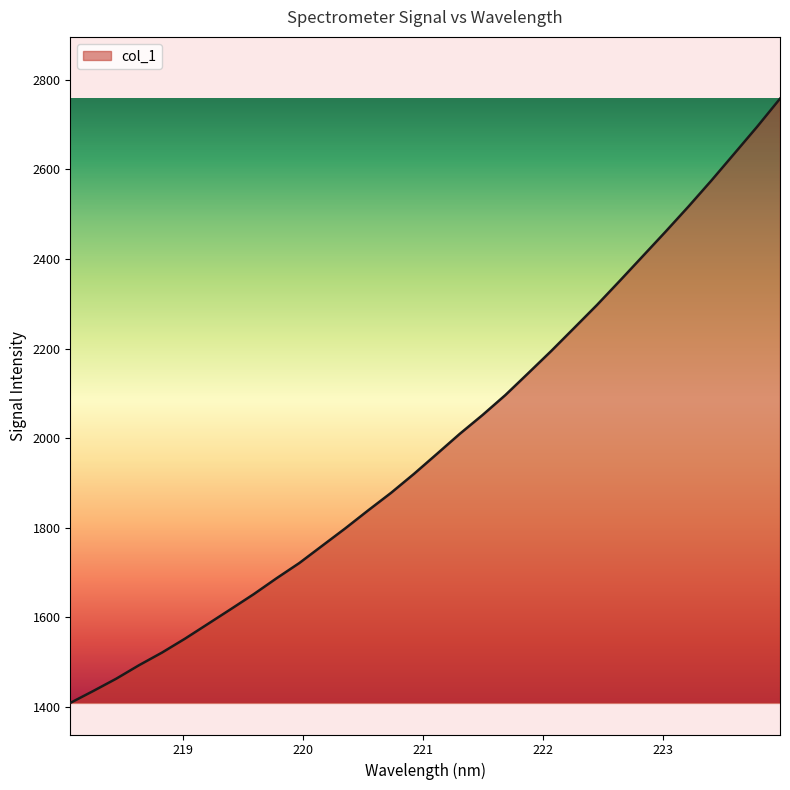

What is the difference between the maximum and minimum values?

1348.5